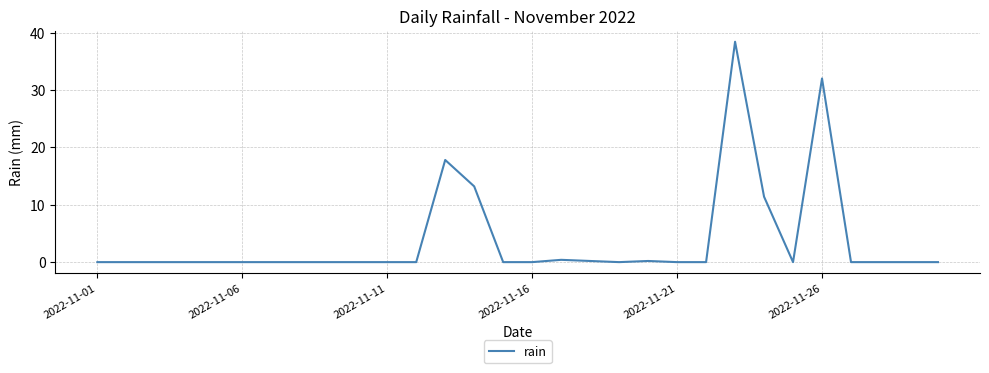

What is the difference between the maximum and minimum values?

38.4